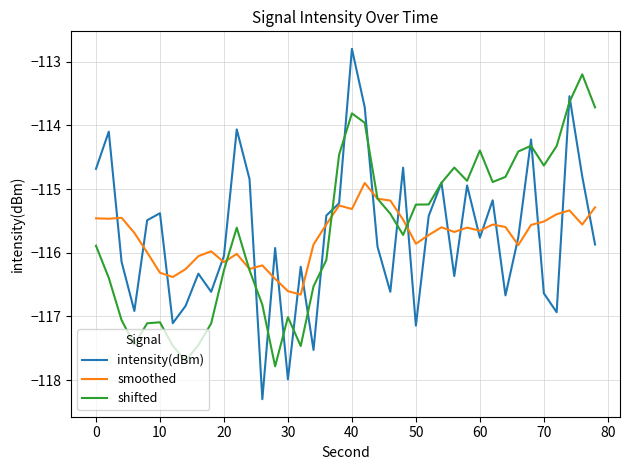

What are all the series names shown in the legend?

intensity(dBm), smoothed, shifted